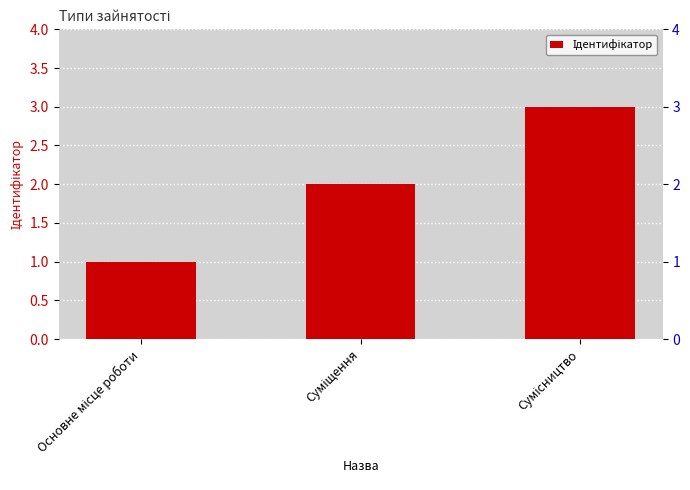

The chart shows a value of 1 at Основне місце роботи. True or false?

True